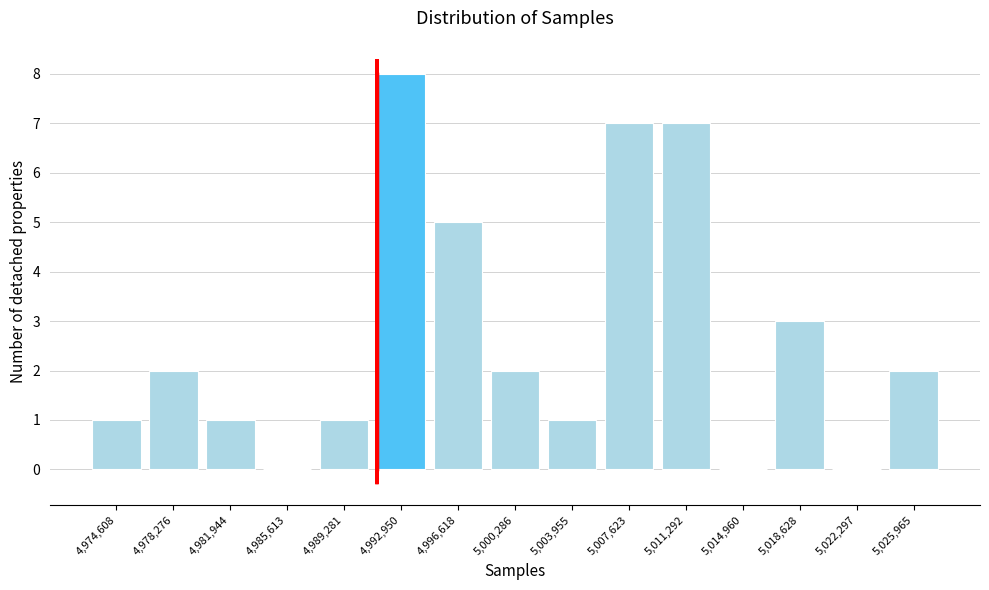

Reading right to left, transcribe all the data shown in this chart.

5,025,965=2	5,022,297=0	5,018,628=3	5,014,960=0	5,011,292=7	5,007,623=7	5,003,955=1	5,000,286=2	4,996,618=5	4,992,950=8	4,989,281=1	4,985,613=0	4,981,944=1	4,978,276=2	4,974,608=1